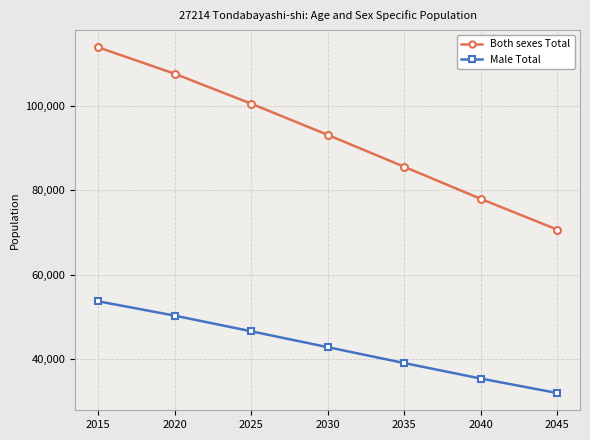

Rank the series at 2025 from highest to lowest value.

Both sexes Total, Male Total